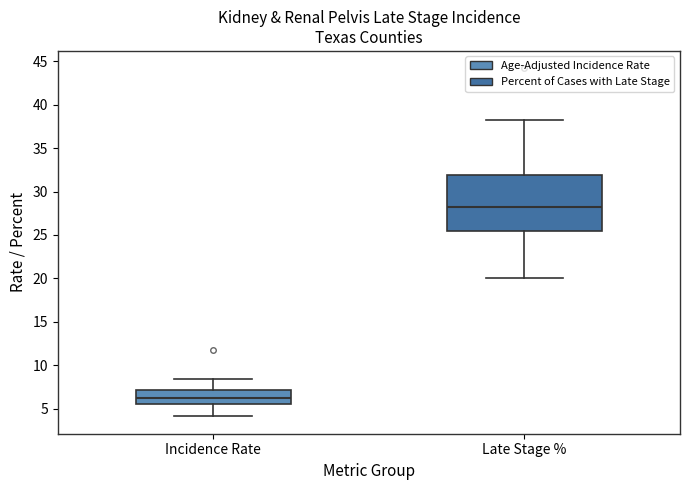

Which box is the tallest, from its lower edge to its upper edge?

Late Stage %